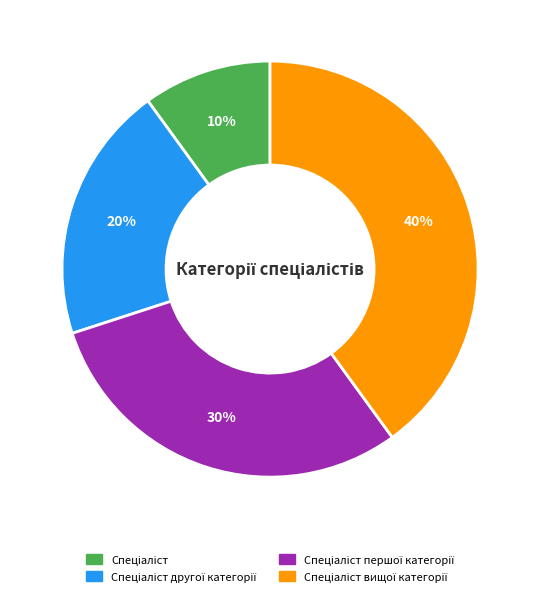

To the nearest percent, what is the average slice percentage?

25%